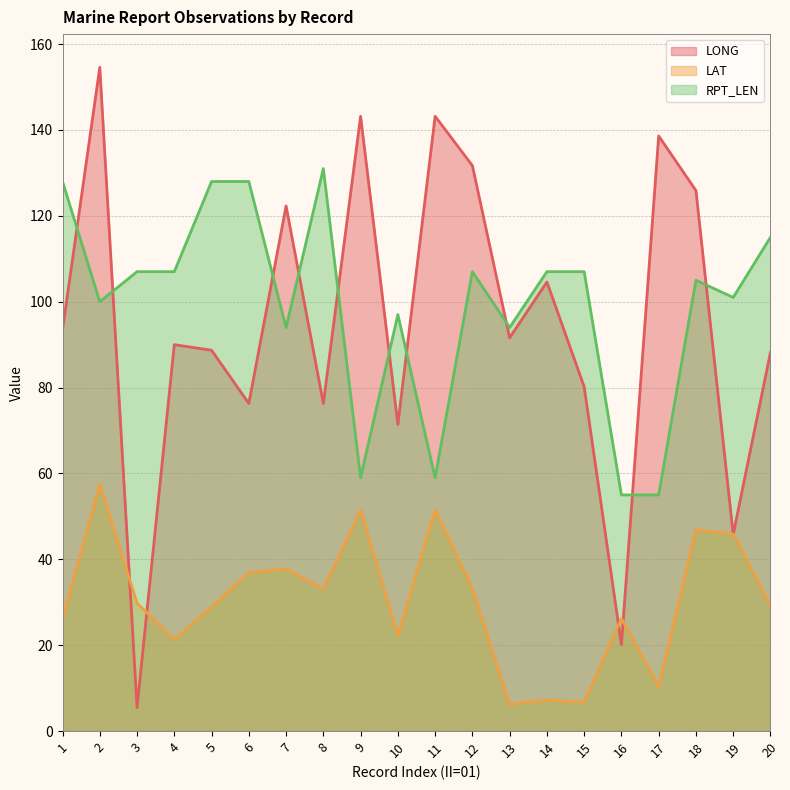

At which label is LAT closest to 31?

3